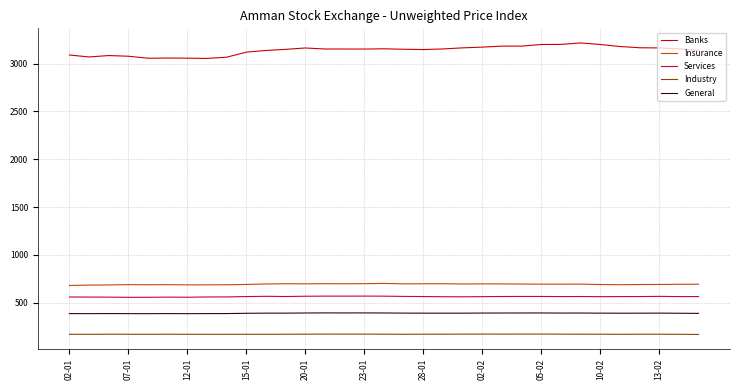

What is the sum of all Banks values?

103565.1